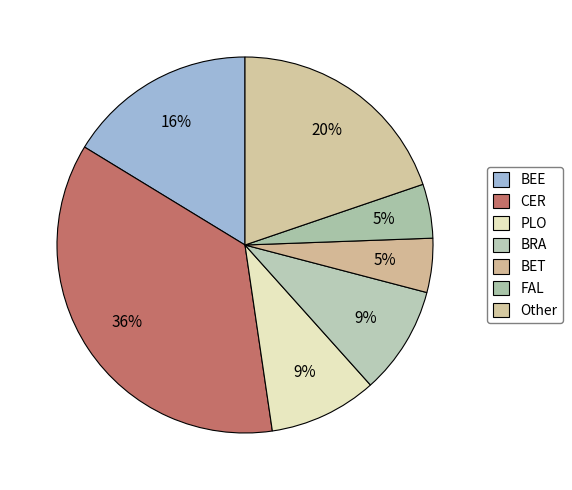

Which slice is the largest?

CER